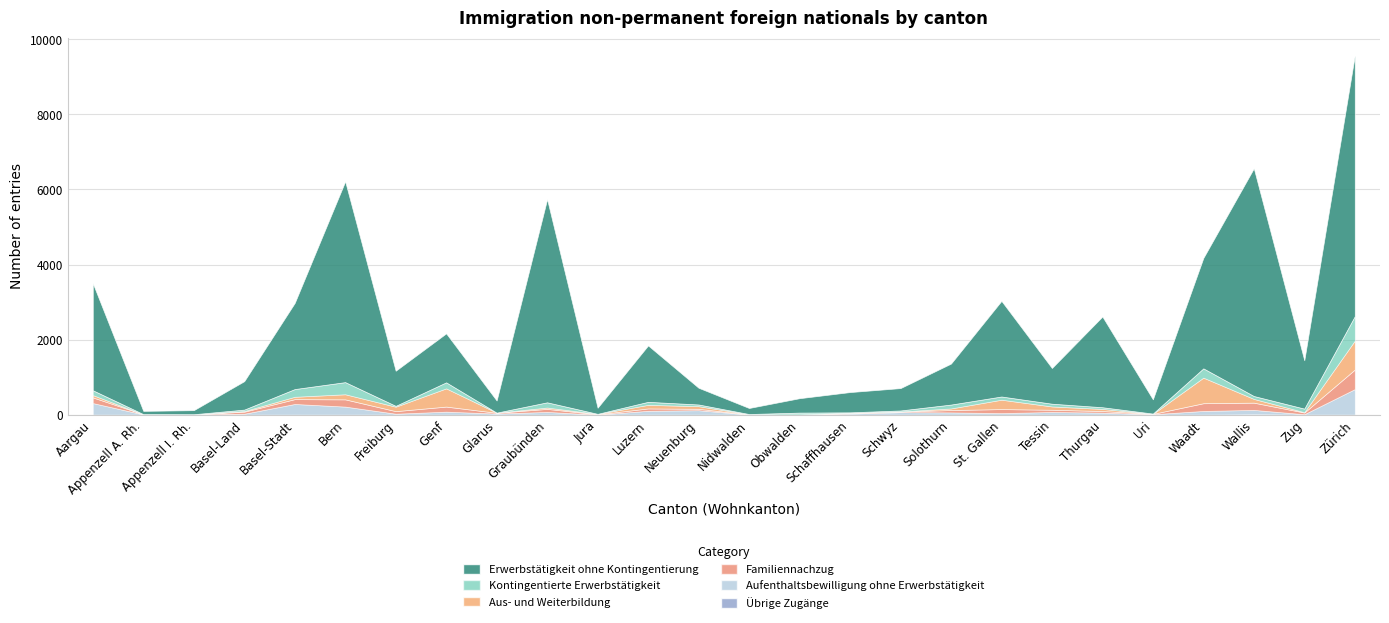

Where is Erwerbstätigkeit ohne Kontingentierung nearest to the value 3517?

Waadt